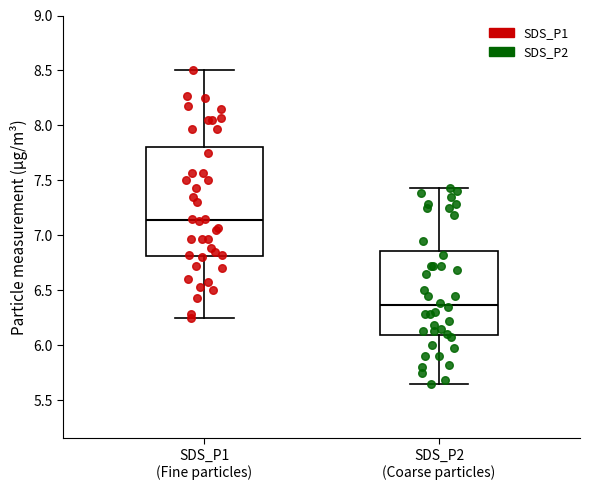

Reading left to right, read every box against the y-axis: the position of its median line, the range the box covers, and the ends of its whiskers. The values are not printed on the chart, so give them approximately, as read against the axis.

SDS_P1 (Fine particles): median 7.15, box 6.80 to 7.80, whiskers 6.25 to 8.50
SDS_P2 (Coarse particles): median 6.35, box 6.10 to 6.85, whiskers 5.65 to 7.45